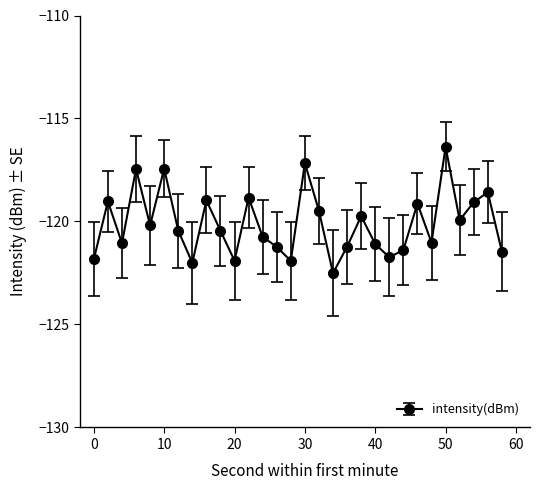

True or false: the data has more than 1 interior local peaks.

True